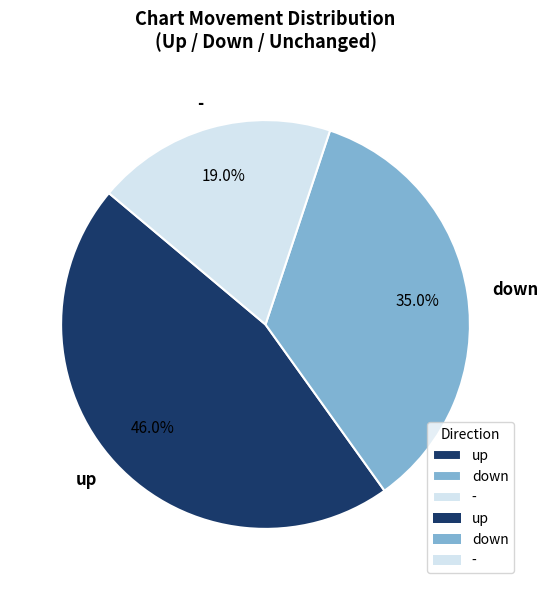

Which has a higher value, down or -?

down